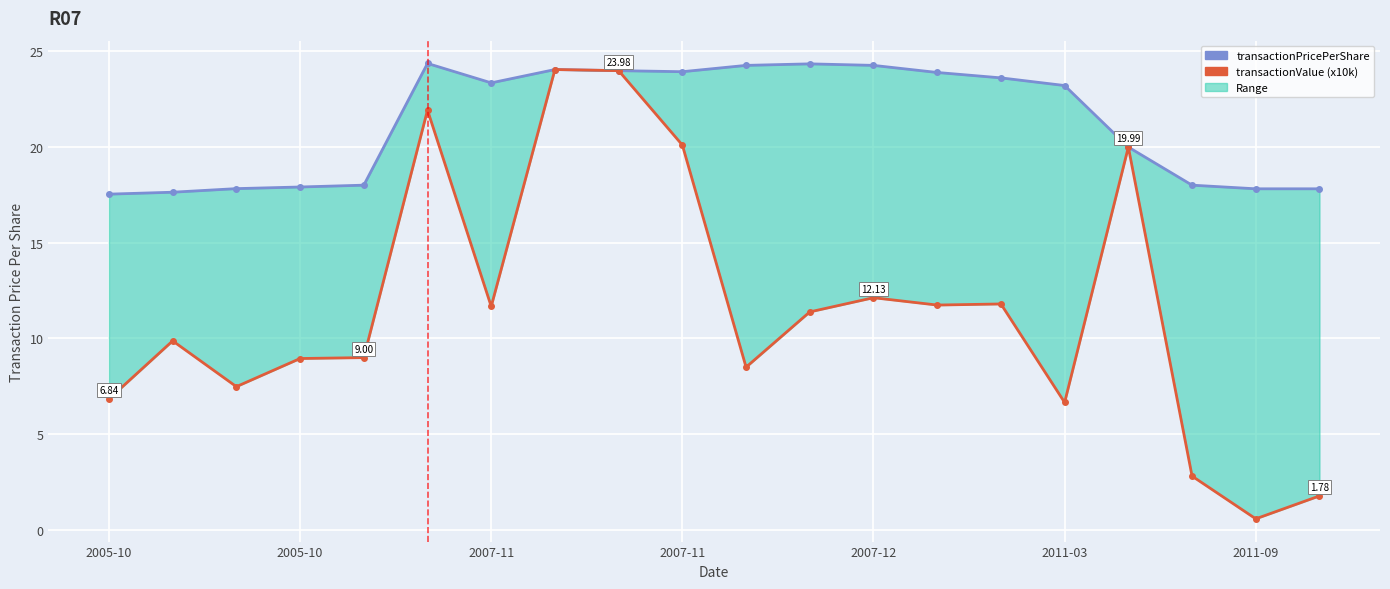

Is this an area chart (filled region under the line)?

No